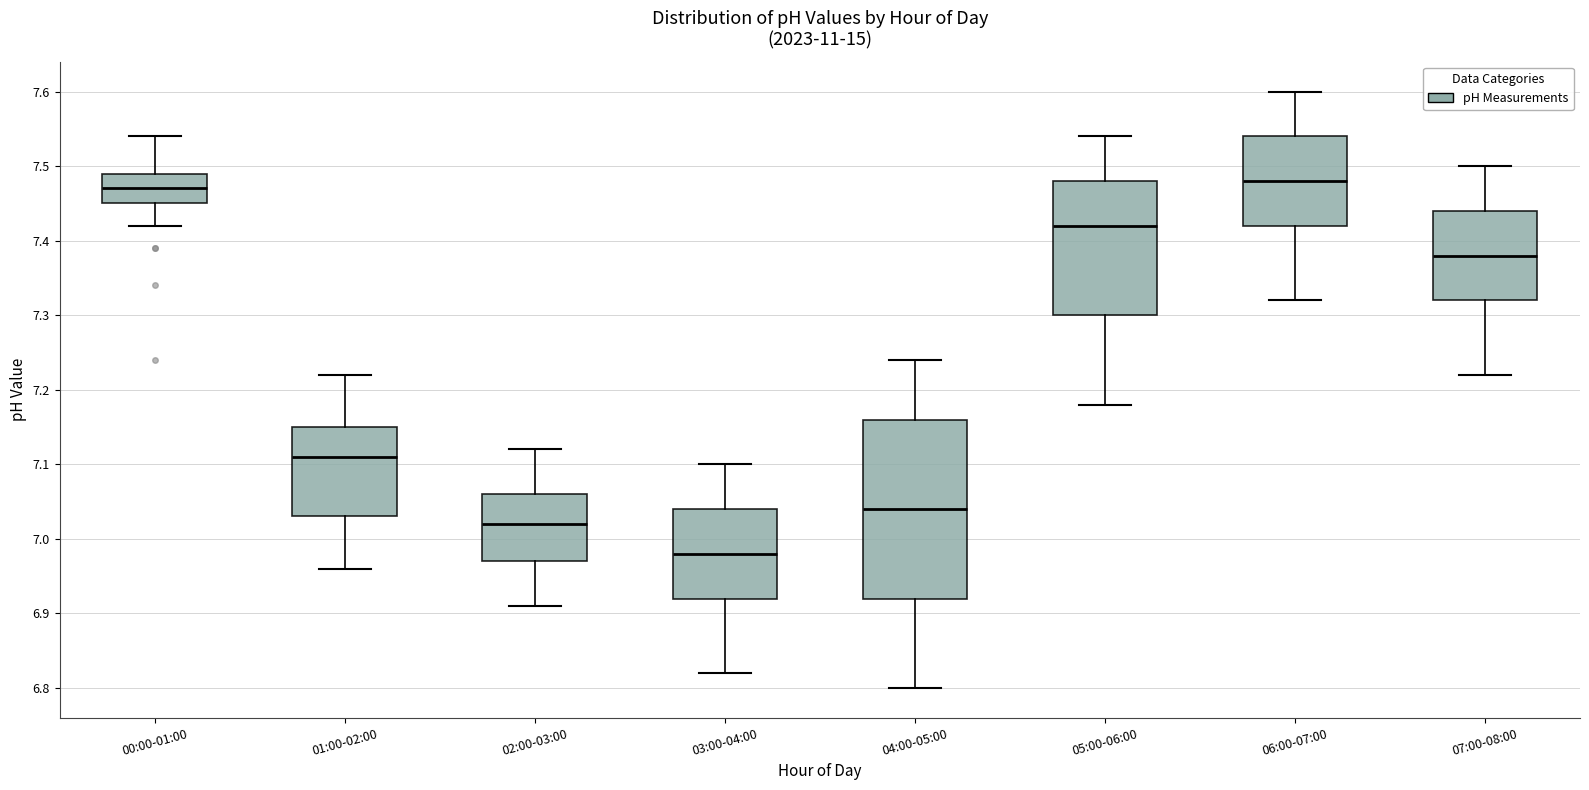

Reading left to right, read every box against the y-axis: the position of its median line, the range the box covers, and the ends of its whiskers. The values are not printed on the chart, so give them approximately, as read against the axis.

00:00-01:00: median 7.47, box 7.45 to 7.49, whiskers 7.42 to 7.54
01:00-02:00: median 7.11, box 7.03 to 7.15, whiskers 6.96 to 7.22
02:00-03:00: median 7.02, box 6.97 to 7.06, whiskers 6.91 to 7.12
03:00-04:00: median 6.98, box 6.92 to 7.04, whiskers 6.82 to 7.10
04:00-05:00: median 7.04, box 6.92 to 7.16, whiskers 6.80 to 7.24
05:00-06:00: median 7.42, box 7.30 to 7.48, whiskers 7.18 to 7.54
06:00-07:00: median 7.48, box 7.42 to 7.54, whiskers 7.32 to 7.60
07:00-08:00: median 7.38, box 7.32 to 7.44, whiskers 7.22 to 7.50